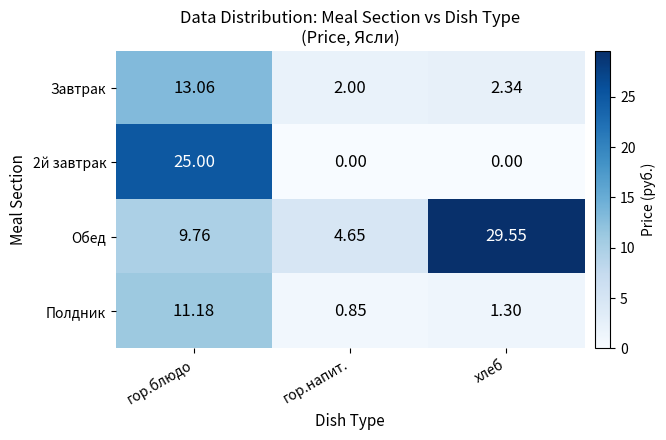

At how many categories does at least one series exceed 12?

2